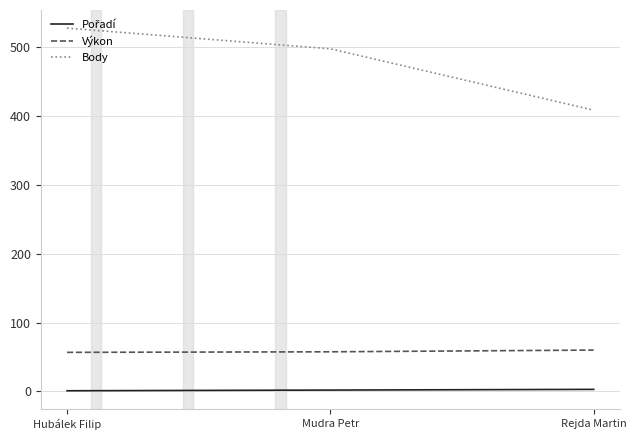

Which series has the largest total across all categories?

Body